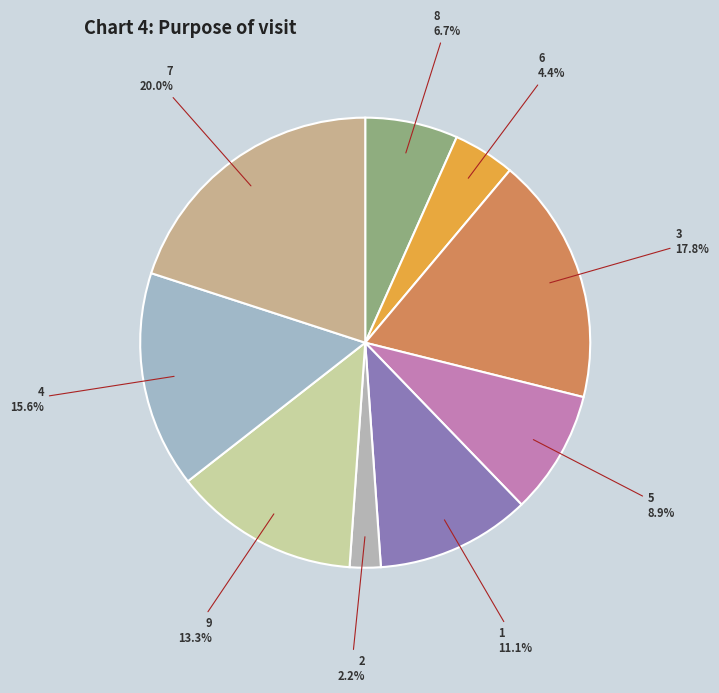

To the nearest percent, what portion does 9 represent?

13%